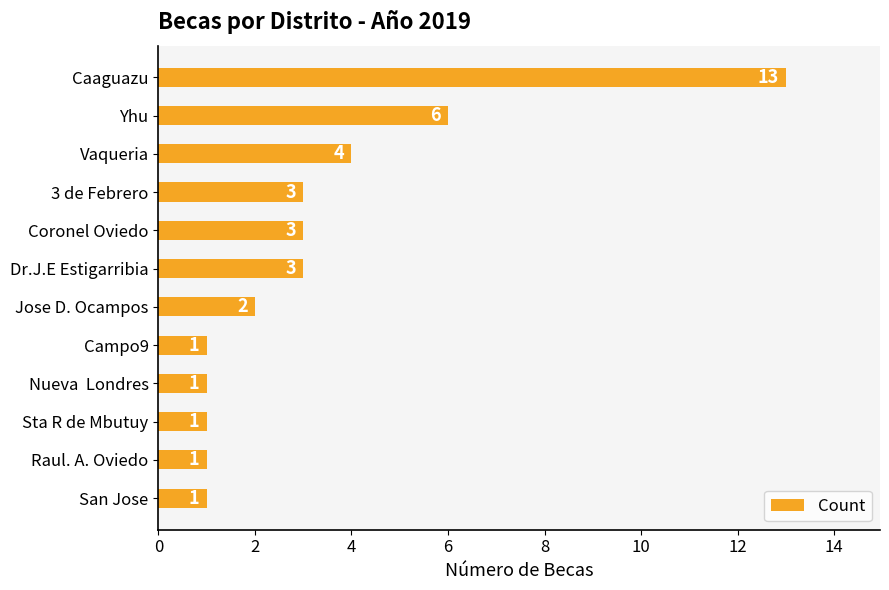

Reading bottom to top, transcribe all the data shown in this chart.

1	1	1	1	1	2	3	3	3	4	6	13